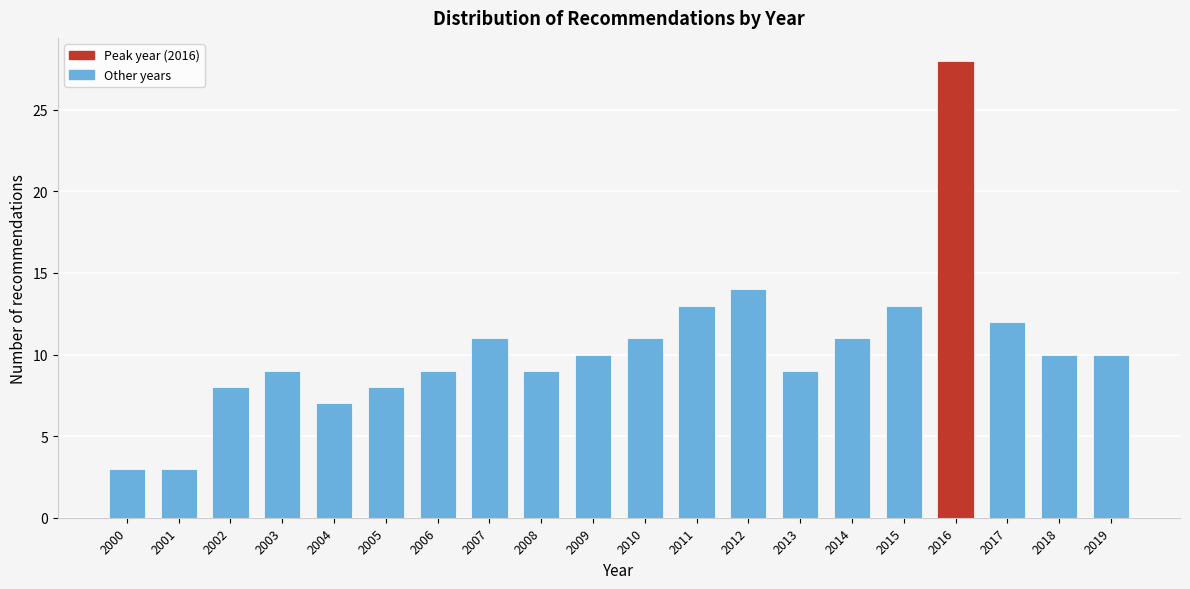

Reading left to right, extract all data points from this chart.

3	3	8	9	7	8	9	11	9	10	11	13	14	9	11	13	28	12	10	10